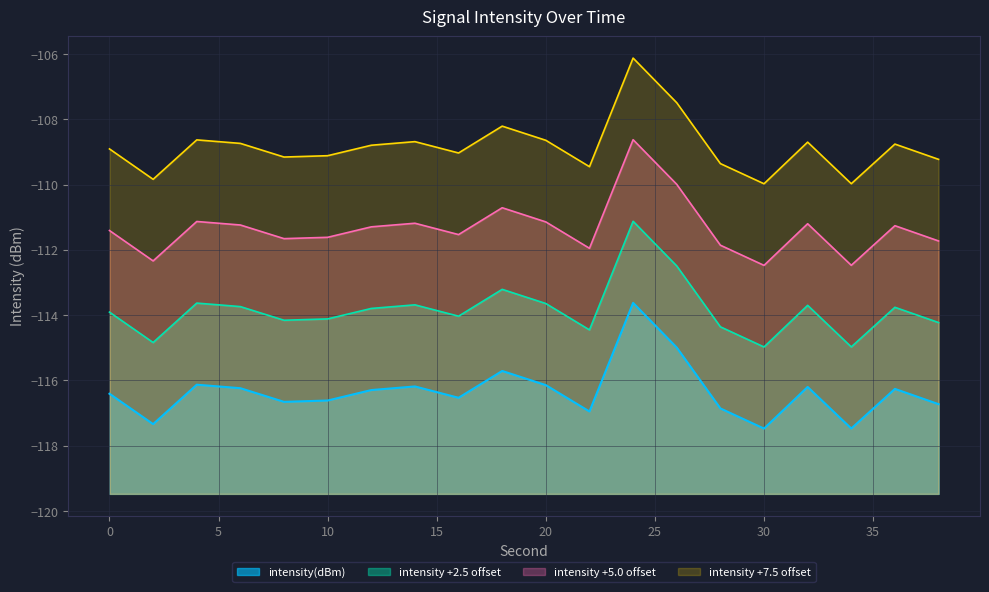

Rank the categories by value from lowest to highest.

30, 34, 2, 22, 28, 38, 8, 10, 16, 0, 12, 36, 6, 32, 14, 20, 4, 18, 26, 24